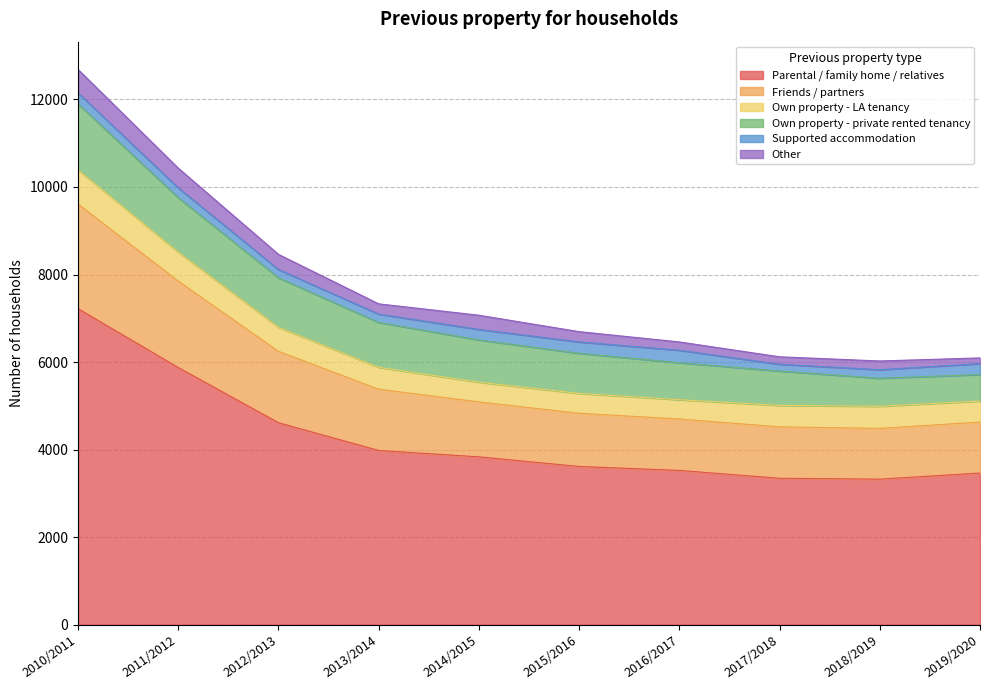

What position from the left is 2019/2020?

10